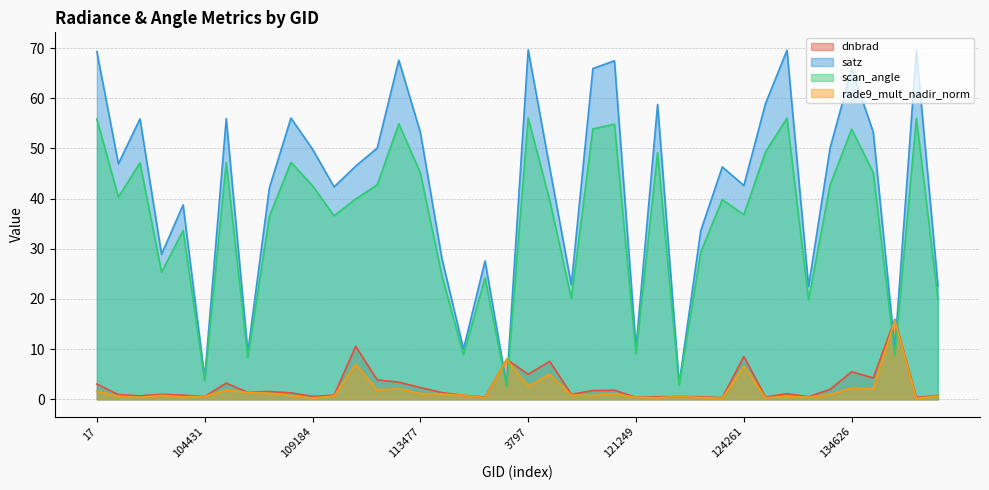

Which series has the largest total across all categories?

satz